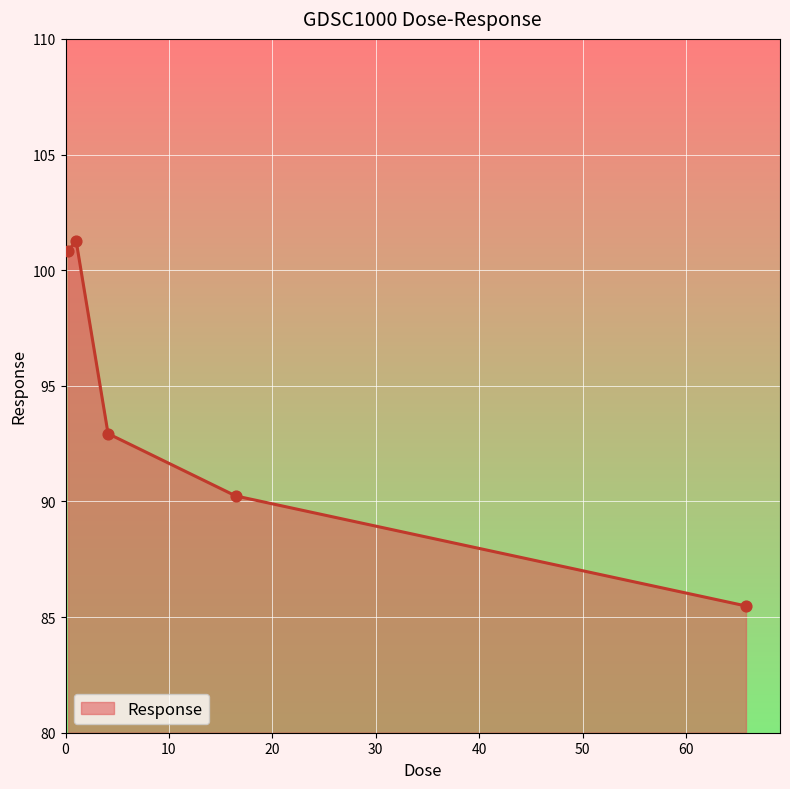

What is the average value?

94.2